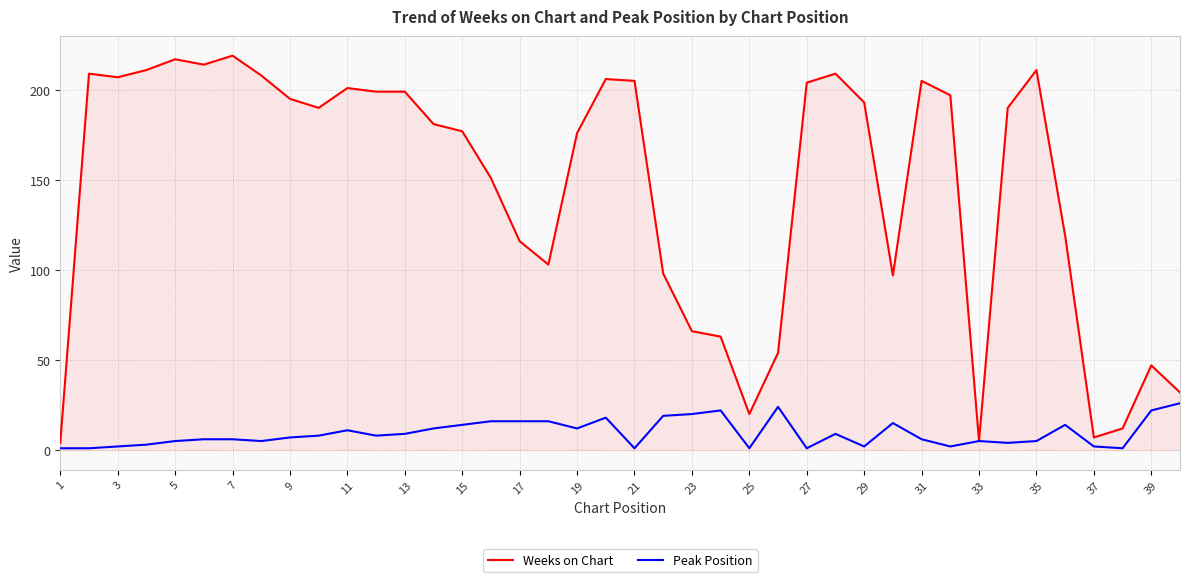

Which series has the largest total across all categories?

Weeks on Chart